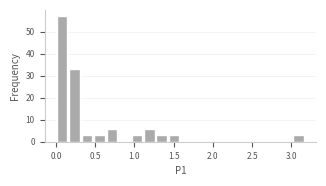

Read against the x-axis, roughly where is the centre of the tallest bar?

0.10